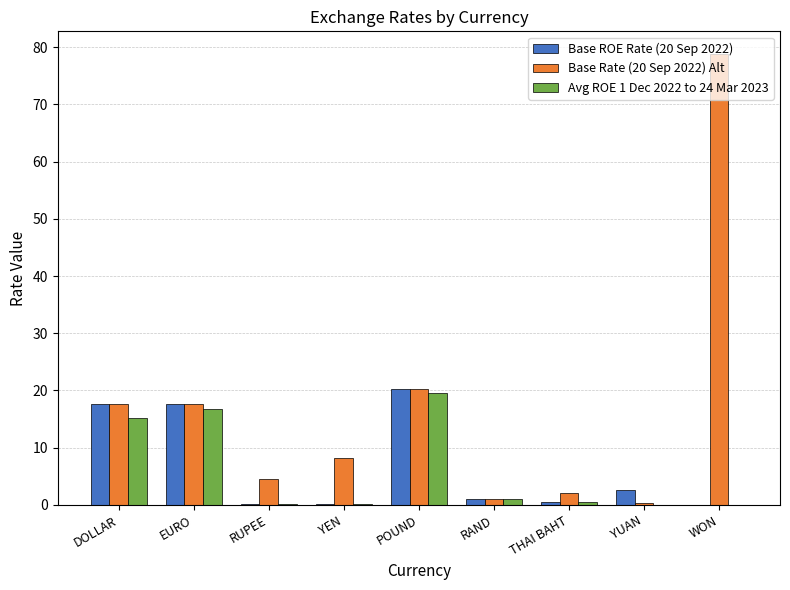

What is the maximum value shown in the chart?

78.8